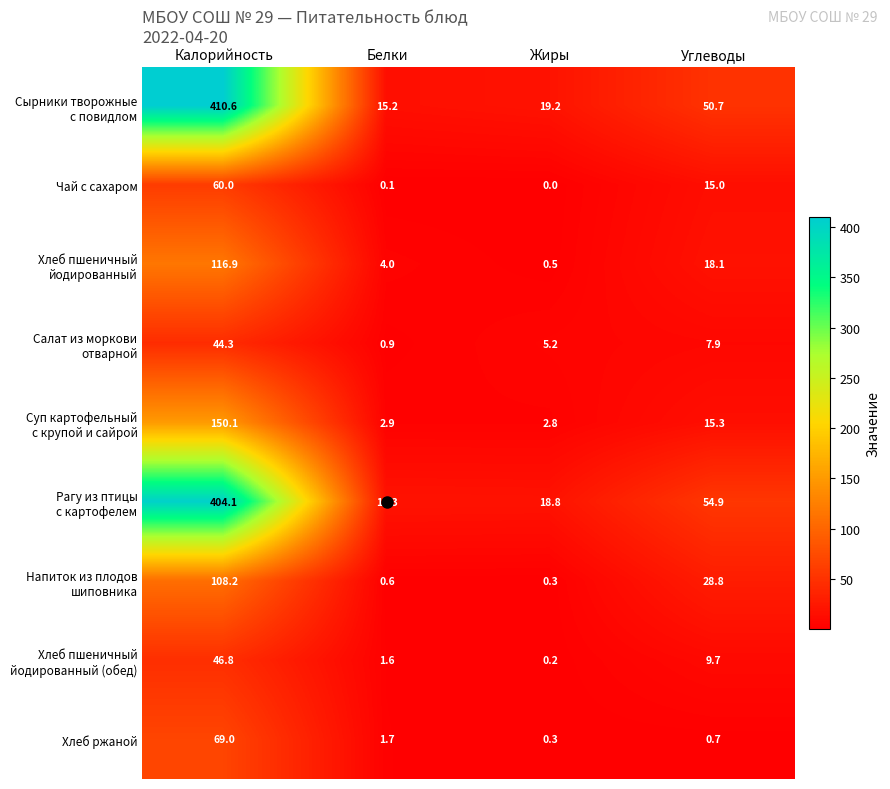

Which category has the highest value across all series?

Калорийность